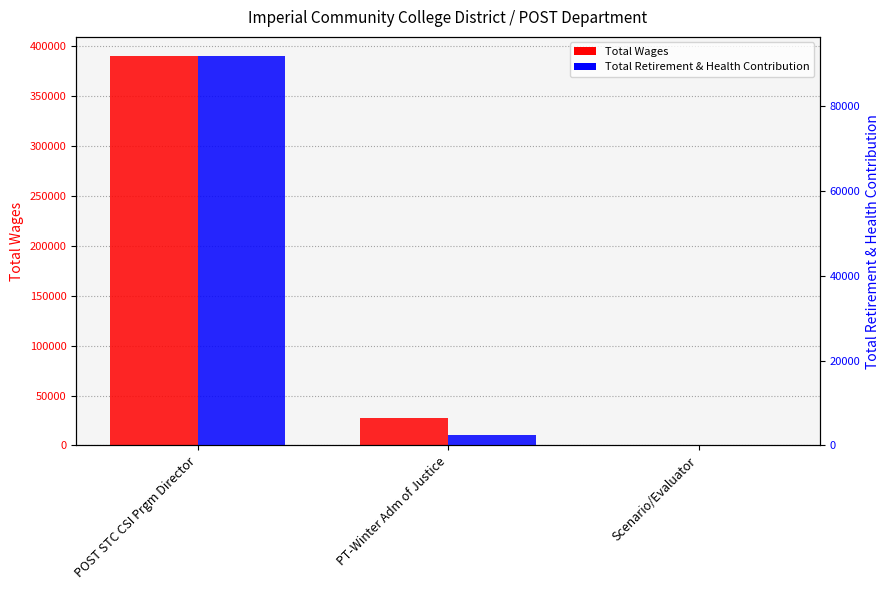

What is the total value across all series at POST STC CSI Prgm Director?

481024